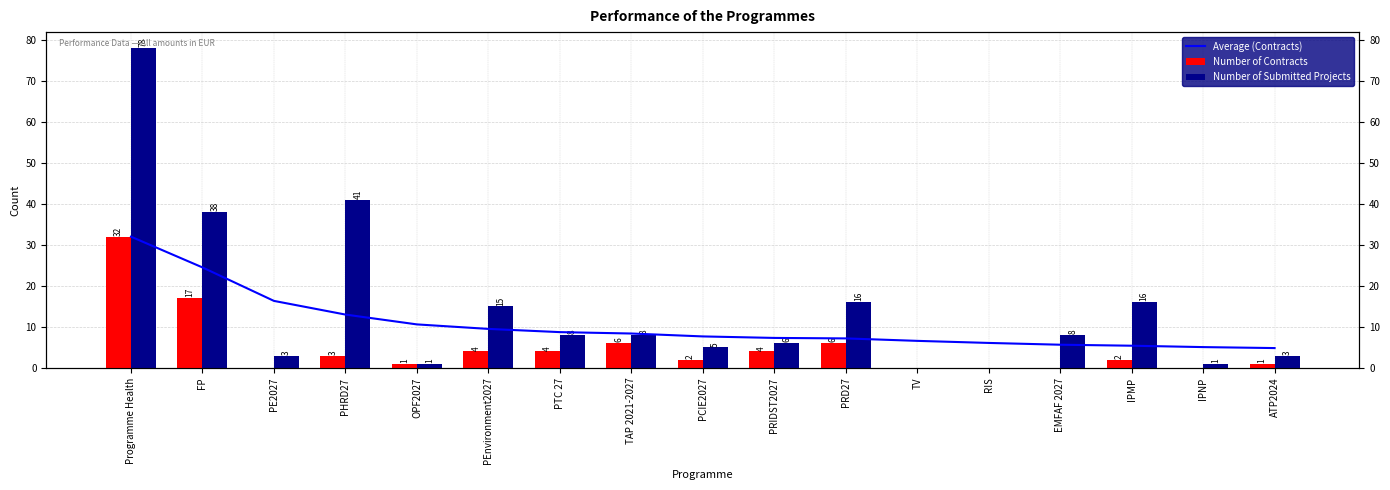

At which category is the sum across all series the highest?

Programme Health